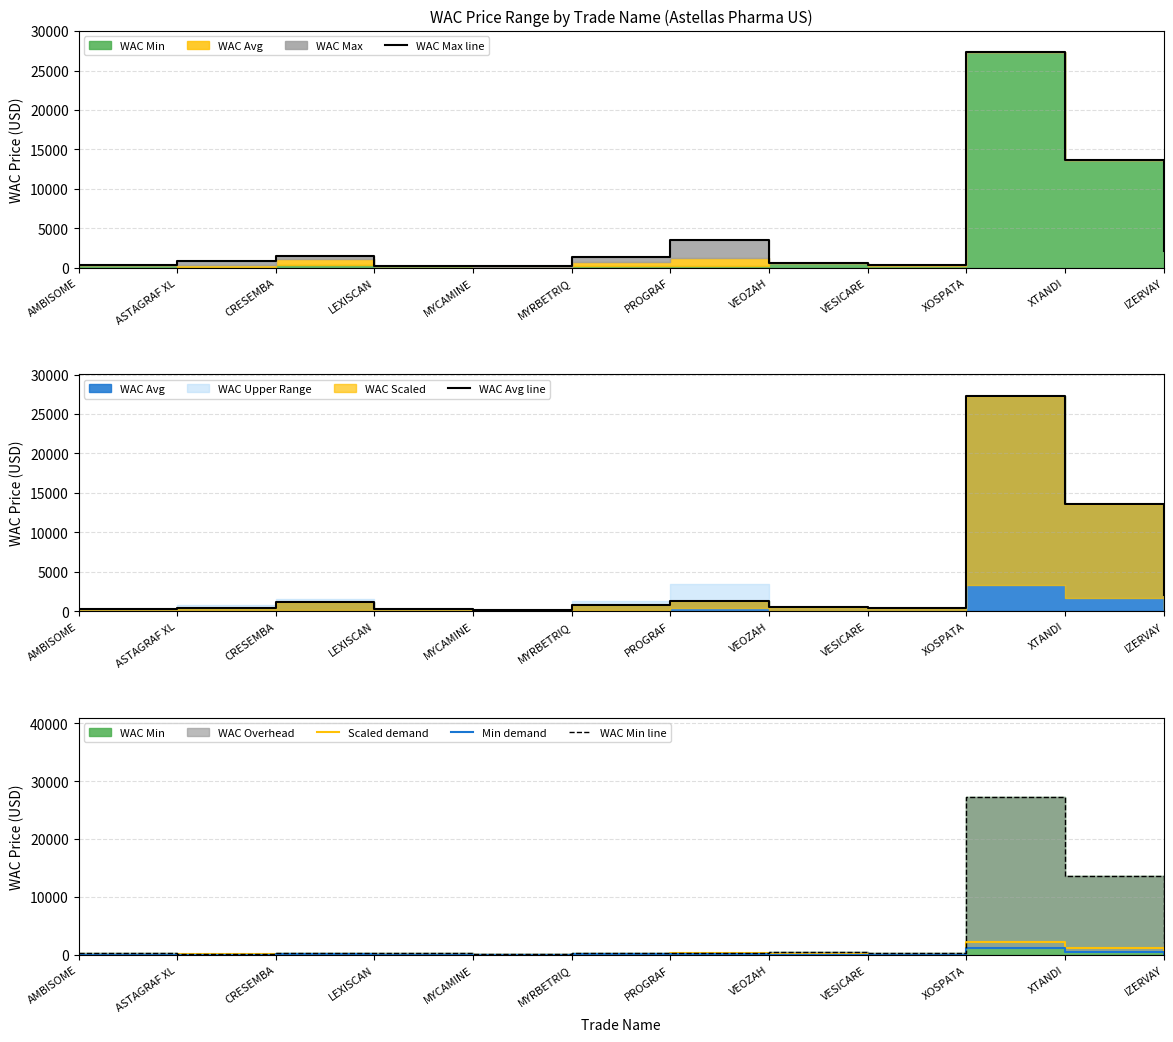

At how many categories does at least one series exceed 21953?

1